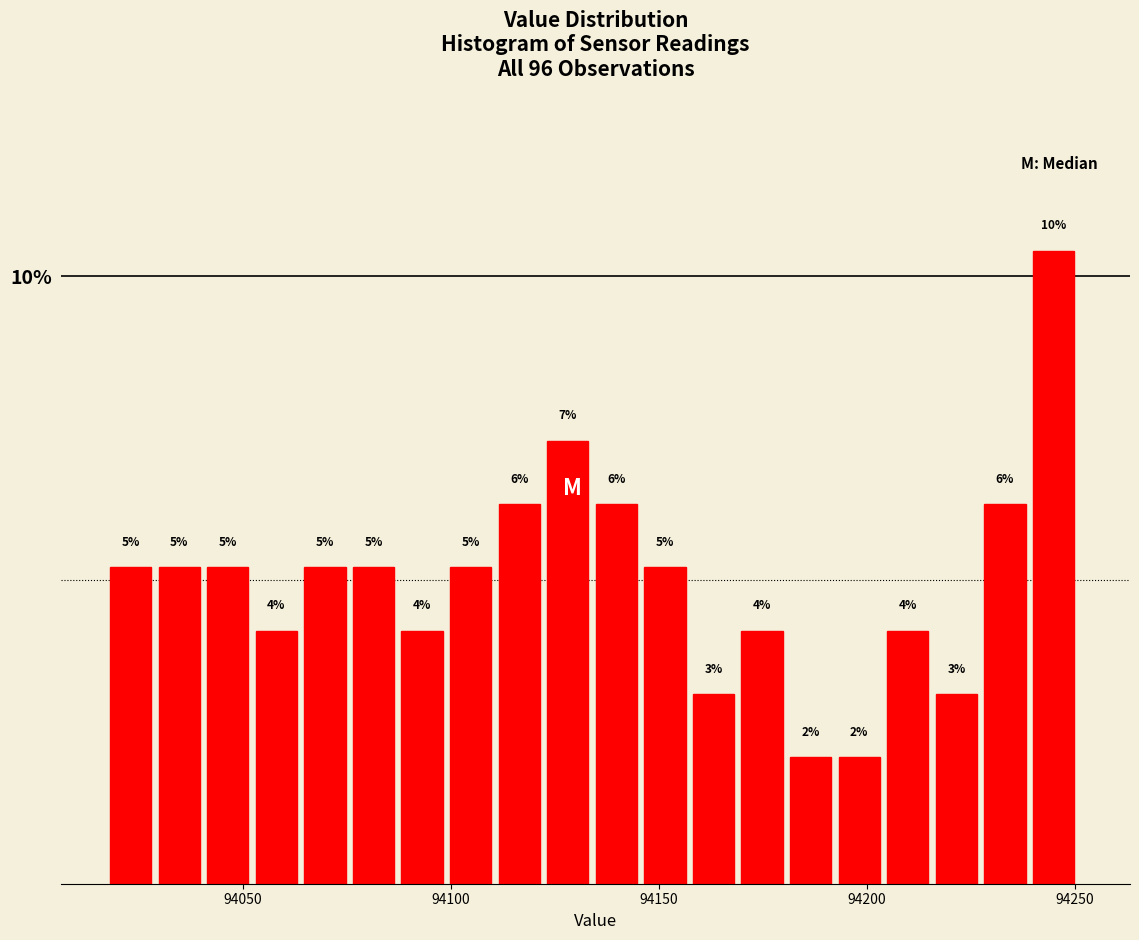

Around what value on the x-axis is the tallest bar? Give the approximate position of its centre, as read against the axis.

94245